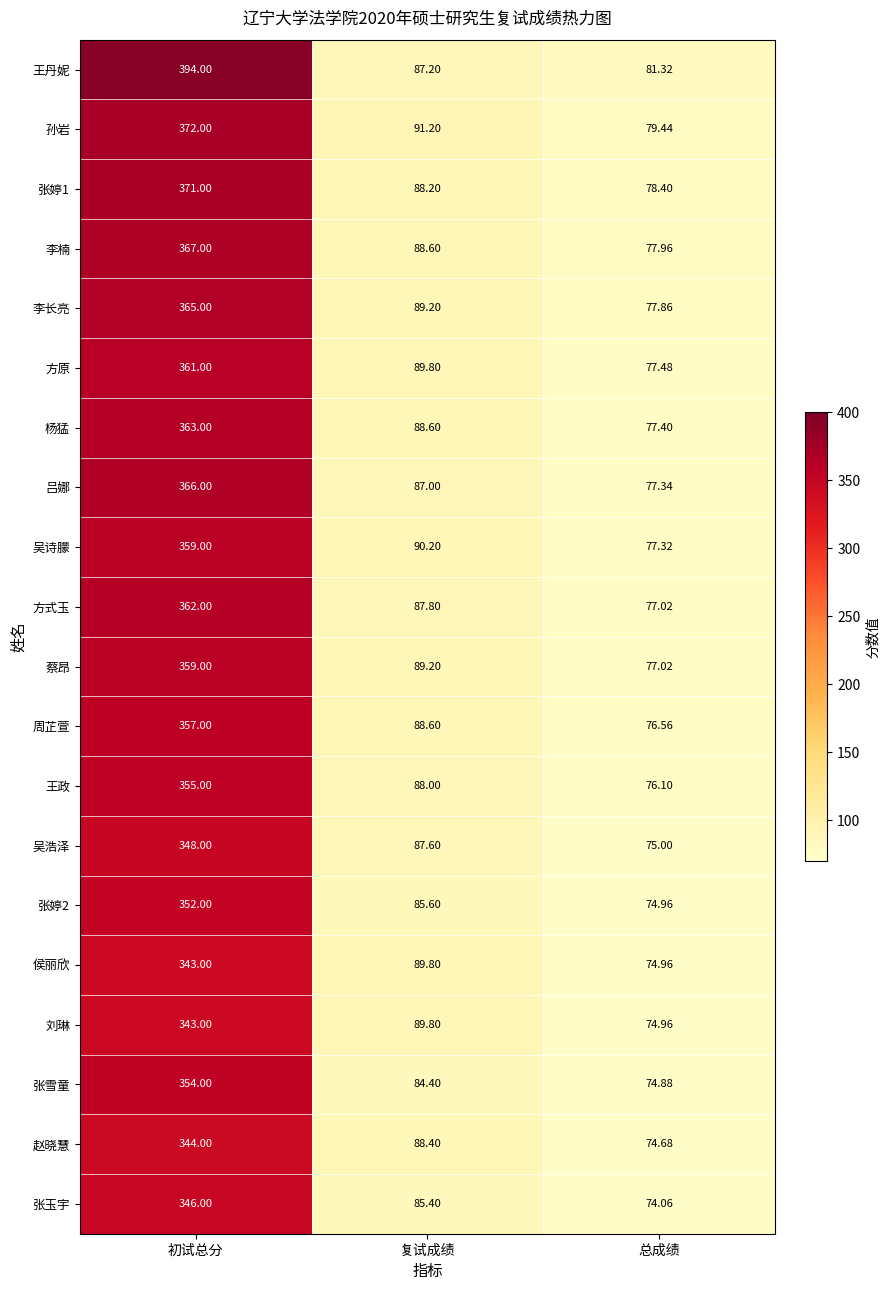

Which series changed the most between 初试总分 and 复试成绩?

王丹妮